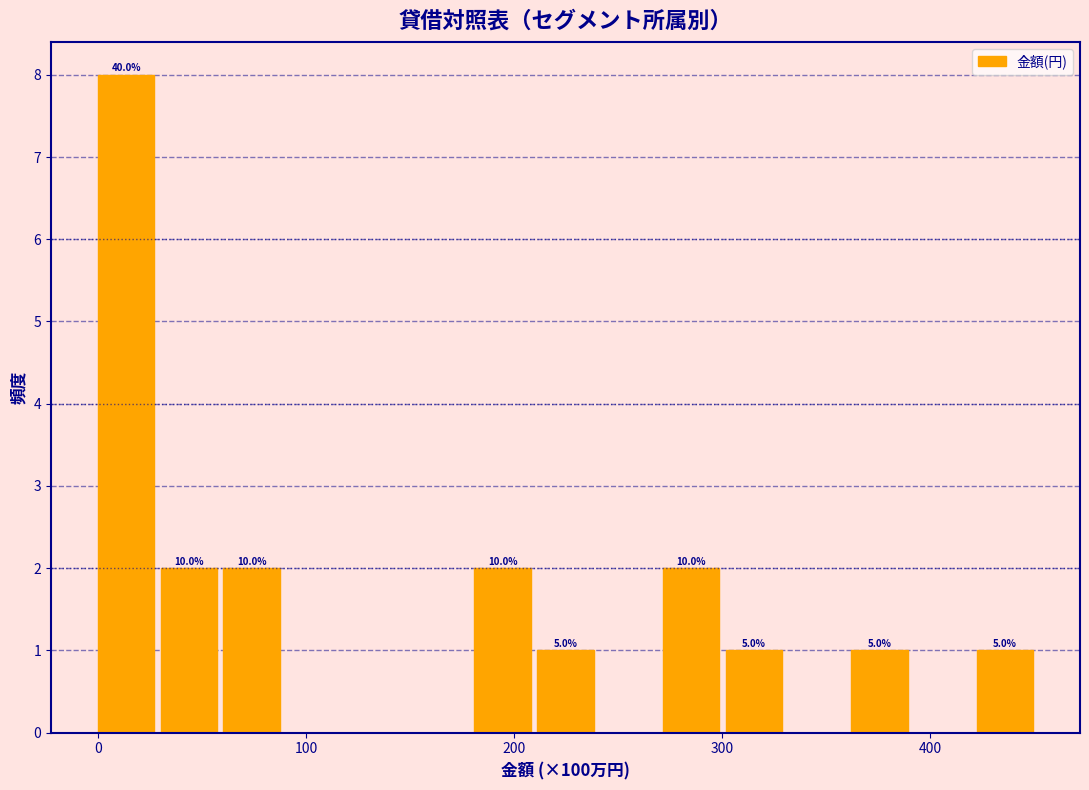

Around what value on the x-axis is the tallest bar? Give the approximate position of its centre, as read against the axis.

10